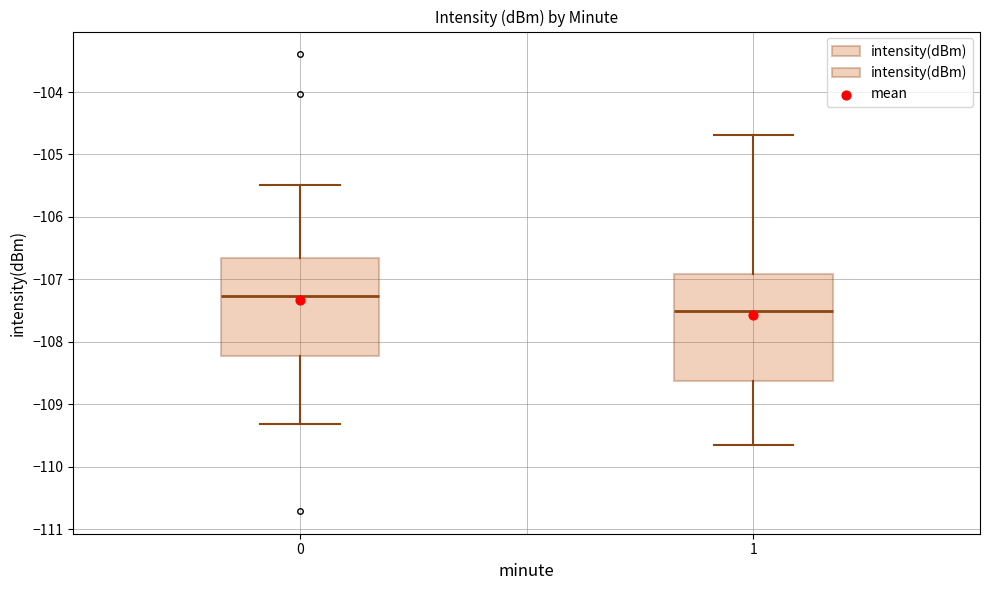

Reading left to right, transcribe this box plot: for each box, give where its median line is, the range the box spans, and where its two whiskers end, as read against the y-axis. The values are not printed on the chart, so give them approximately, as read against the axis.

0: median -107.3, box -108.2 to -106.7, whiskers -109.3 to -105.5
1: median -107.5, box -108.6 to -106.9, whiskers -109.7 to -104.7